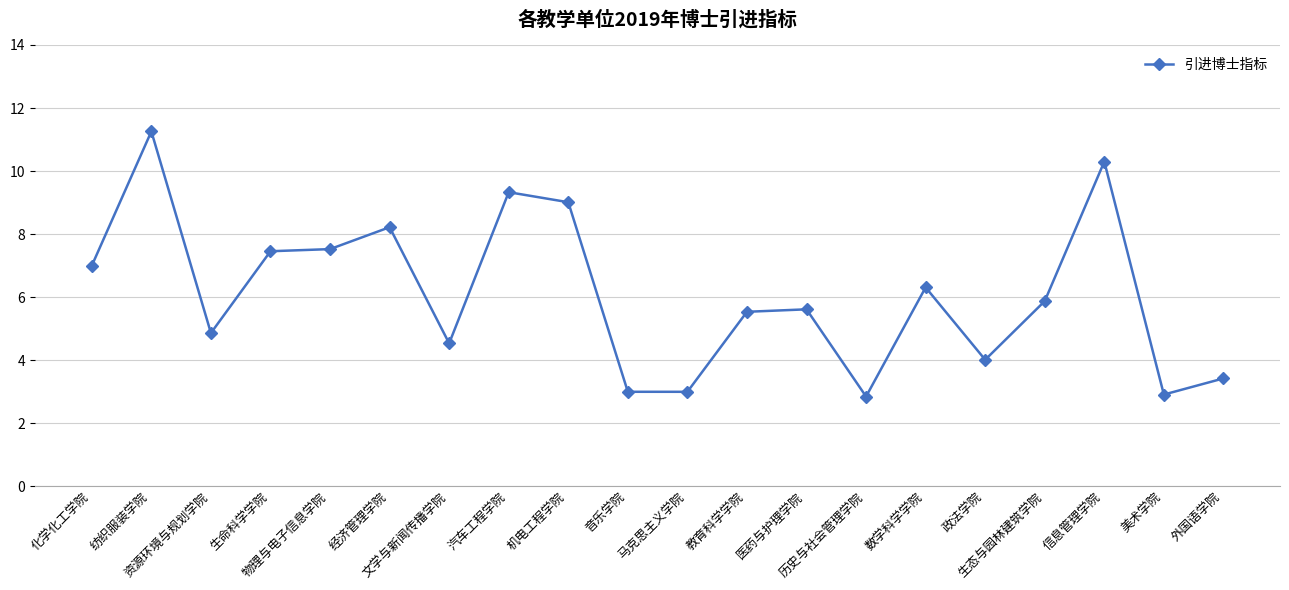

Approximately how many times larger is the value at 音乐学院 compared to 外国语学院?

0.9